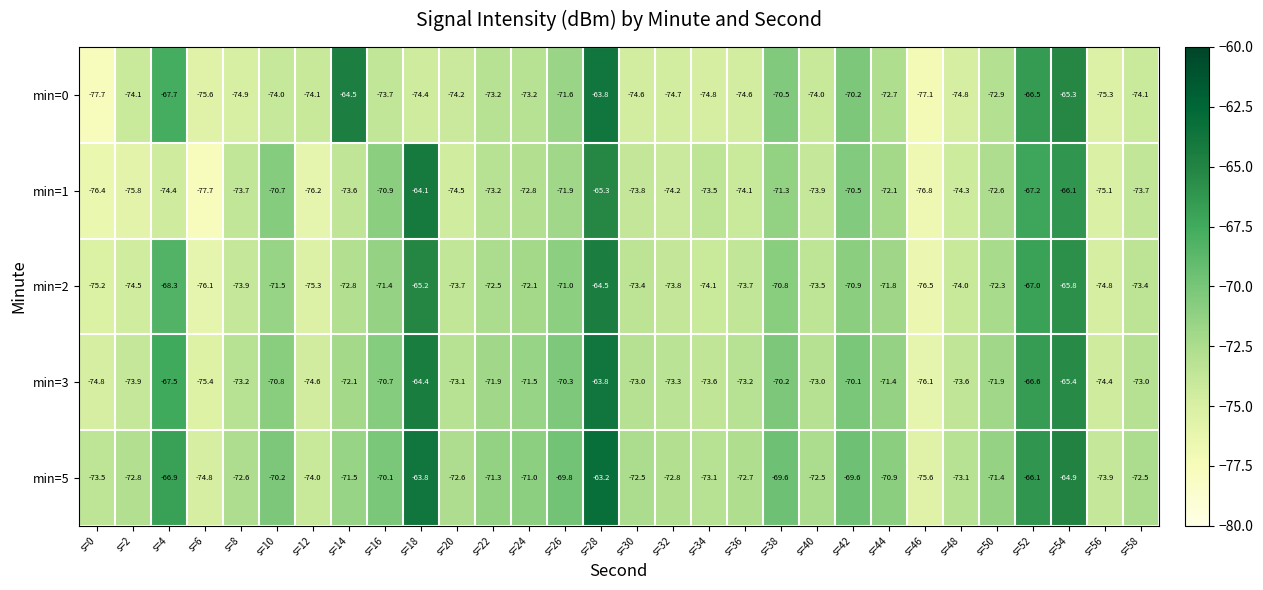

The min=3 series shows -70.8 at s=10. True or false?

True